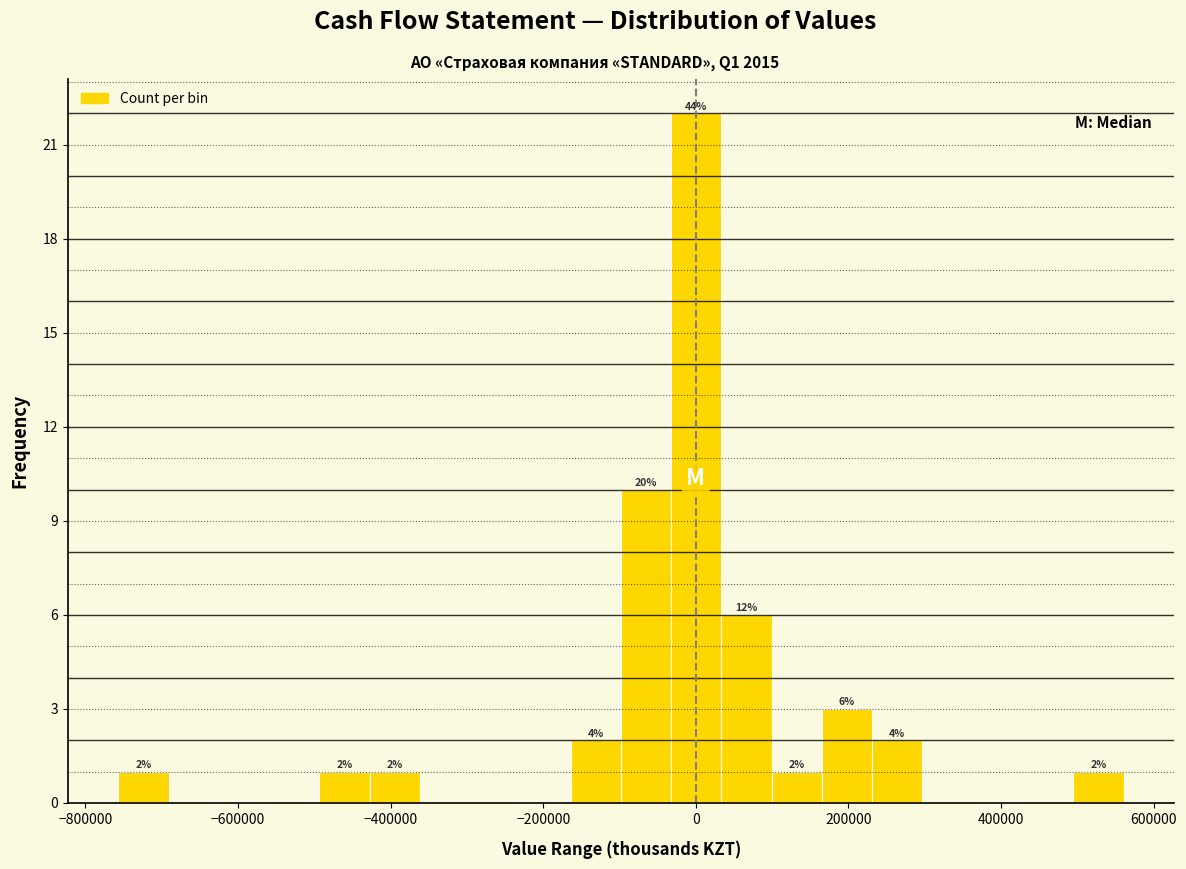

Read against the x-axis, roughly where is the centre of the tallest bar?

0